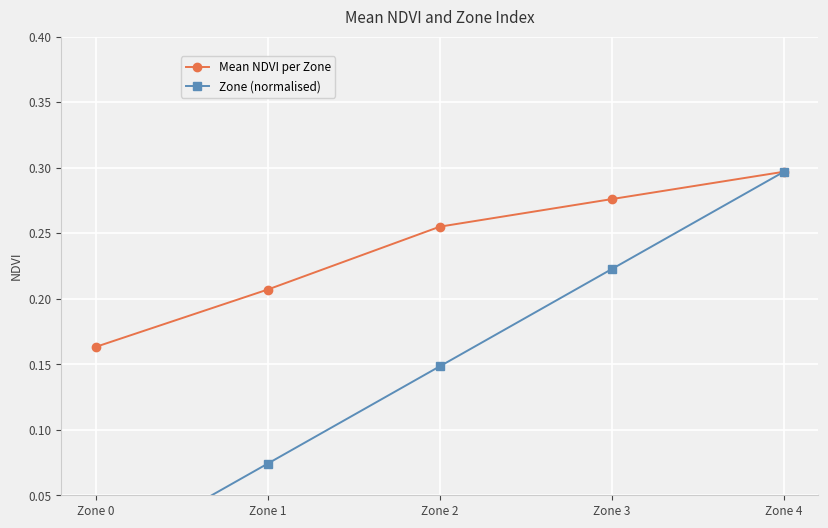

What is the value of the Mean NDVI per Zone point at the 4th from the left?

0.3